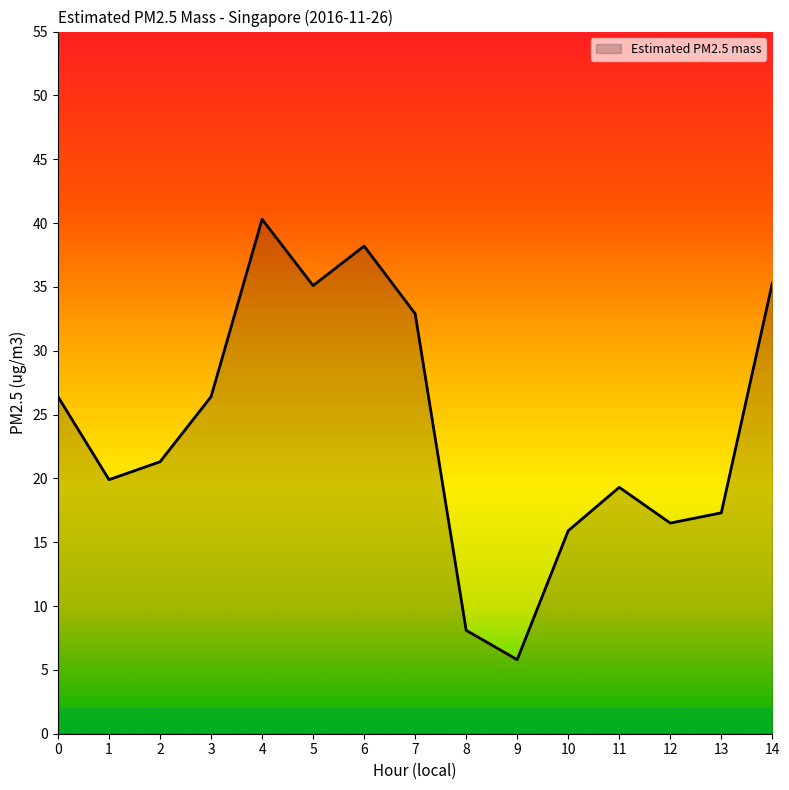

True or false: the data shows 10.7 at 0.

False